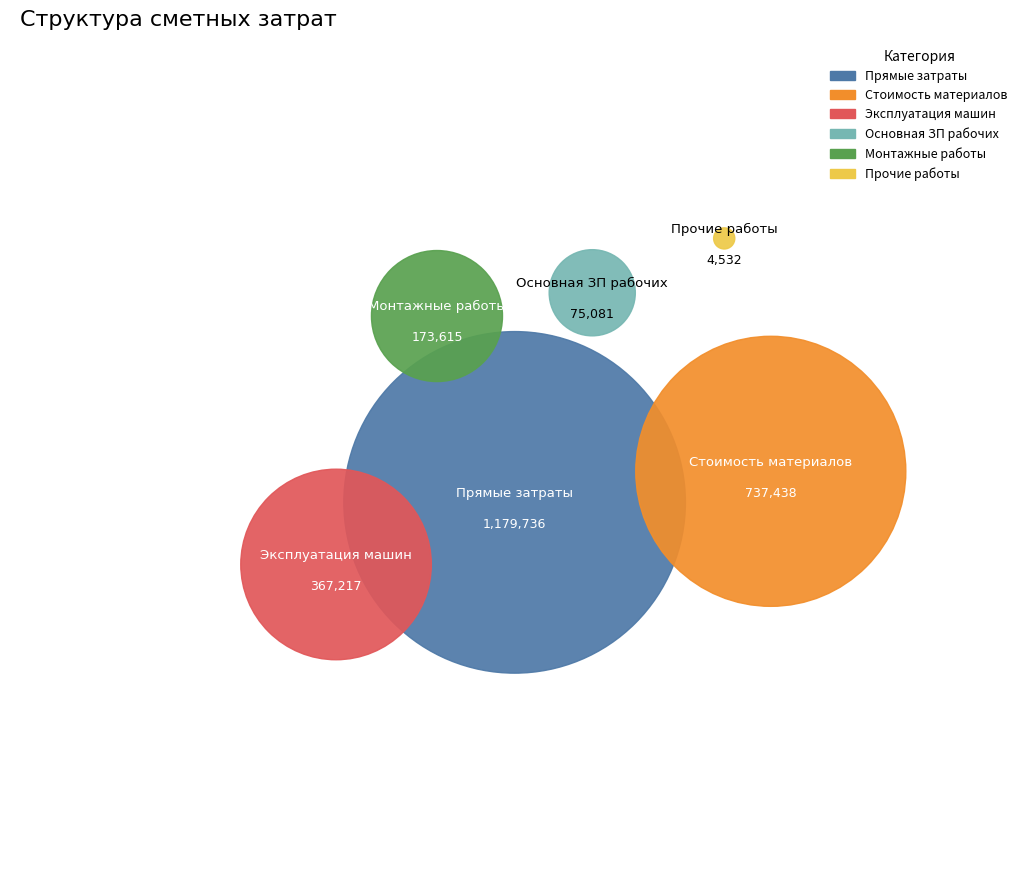

Which has a higher value, Прочие or СтМатОб?

СтМатОб